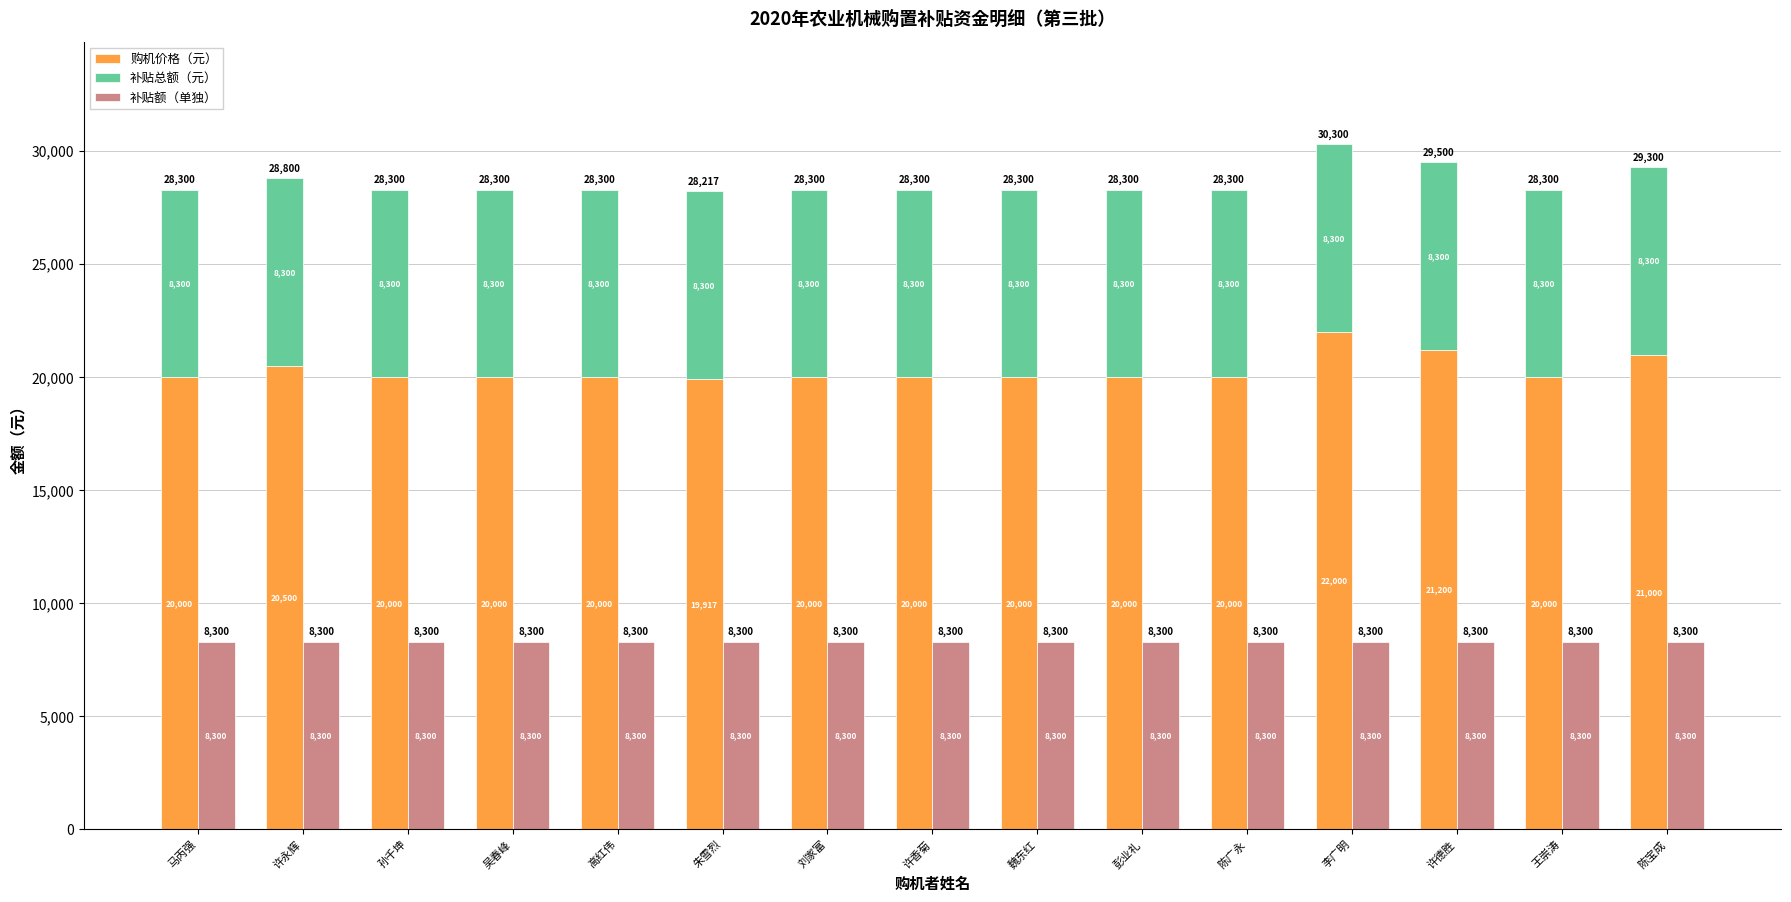

Is the value of 购机价格（元） at 吴春峰 greater than the value of 补贴额（单独） at 许德胜?

Yes